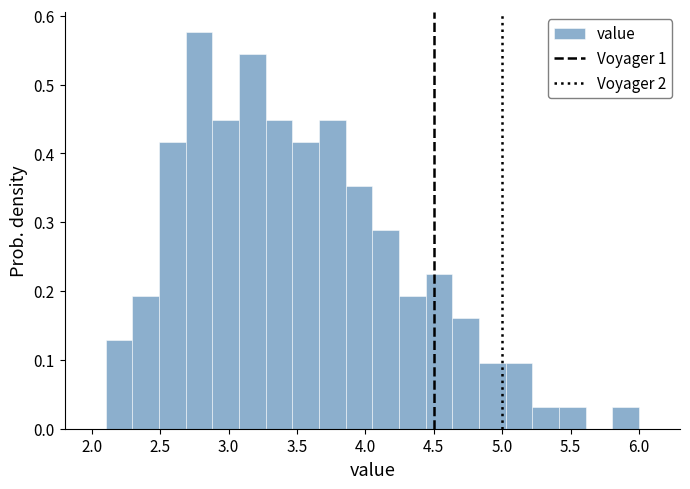

Read against the x-axis, roughly where is the centre of the tallest bar?

2.80